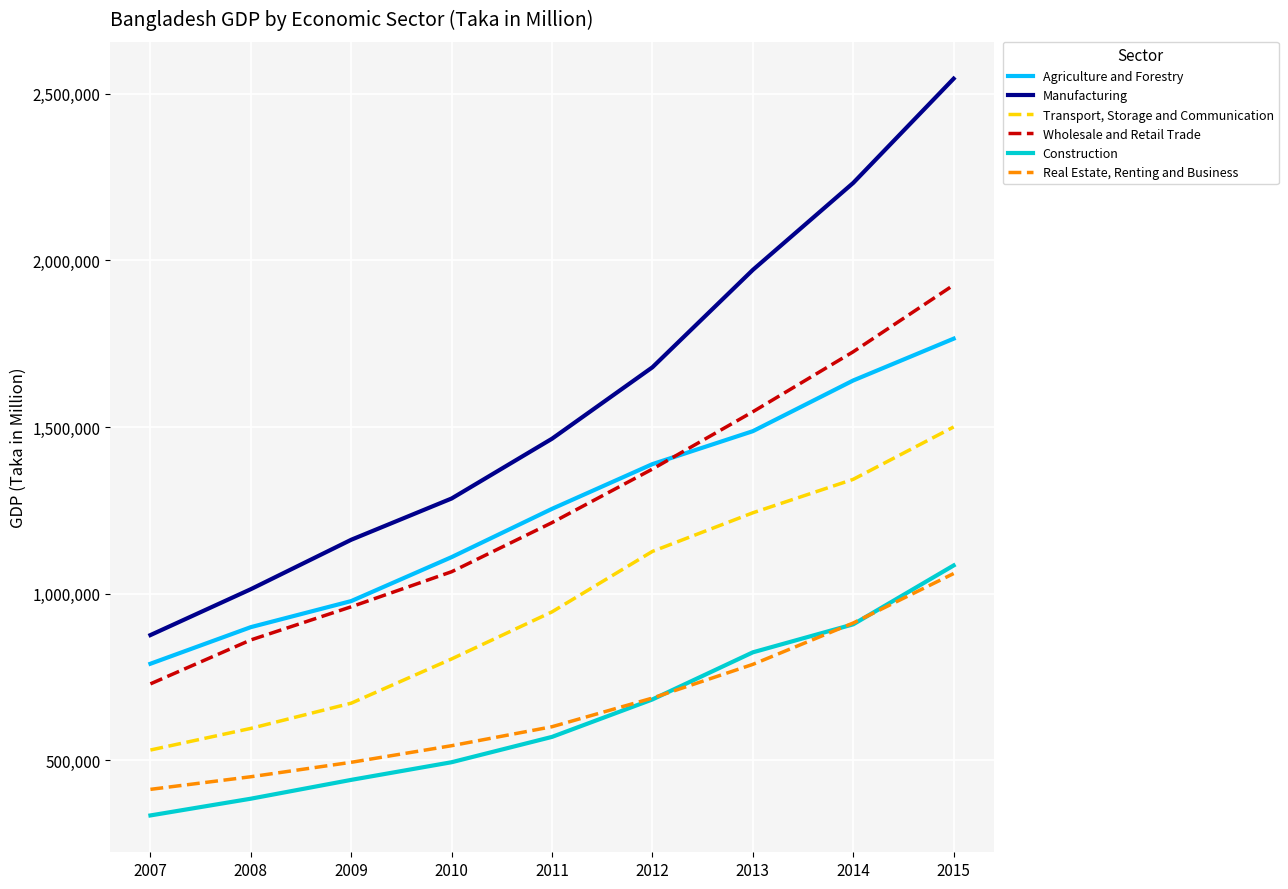

Rank the categories by Agriculture and Forestry value from lowest to highest.

2007, 2008, 2009, 2010, 2011, 2012, 2013, 2014, 2015